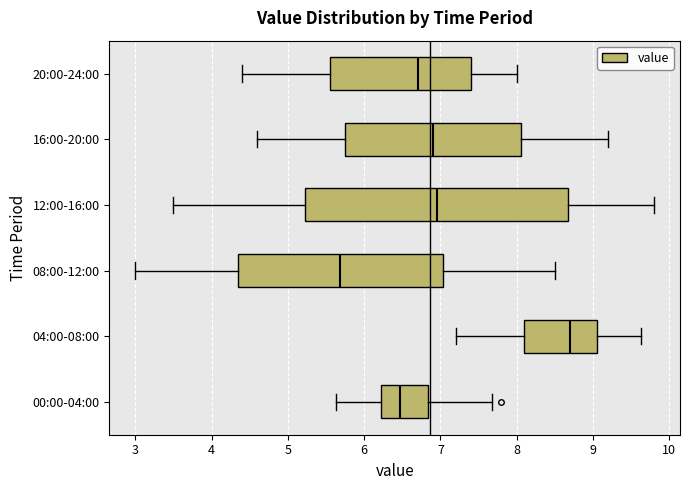

Which box has the furthest to the left median line?

08:00-12:00